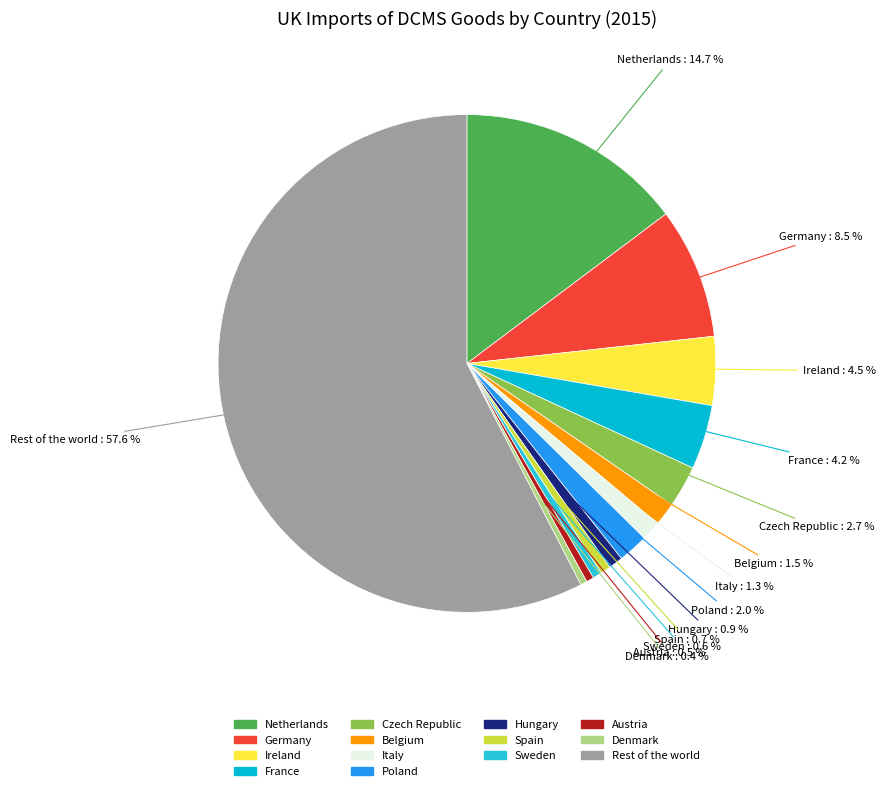

How many slices are in this pie chart?

14